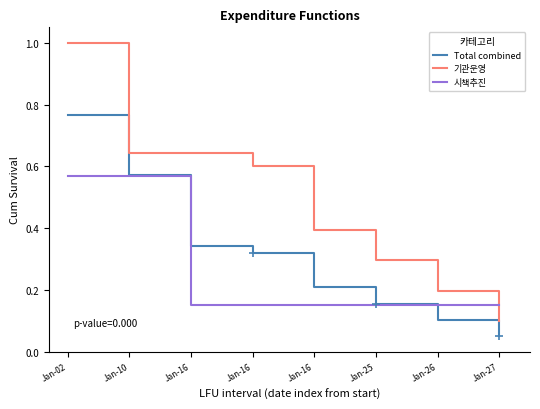

Reading left to right, transcribe all the data shown in this chart.

Total combined: 0.8	0.6	0.3	0.3	0.2	0.2	0.1	0.1
기관운영: 1.0	0.6	0.6	0.6	0.4	0.3	0.2	0.1
시책추진: 0.6	0.6	0.2	0.2	0.2	0.2	0.2	0.2